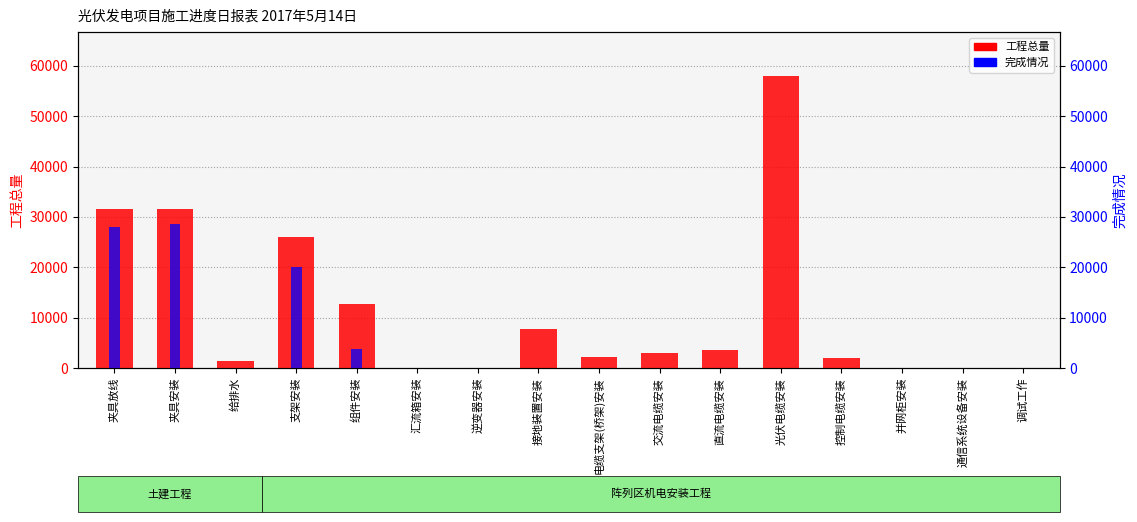

At how many categories does at least one series exceed 28013?

3